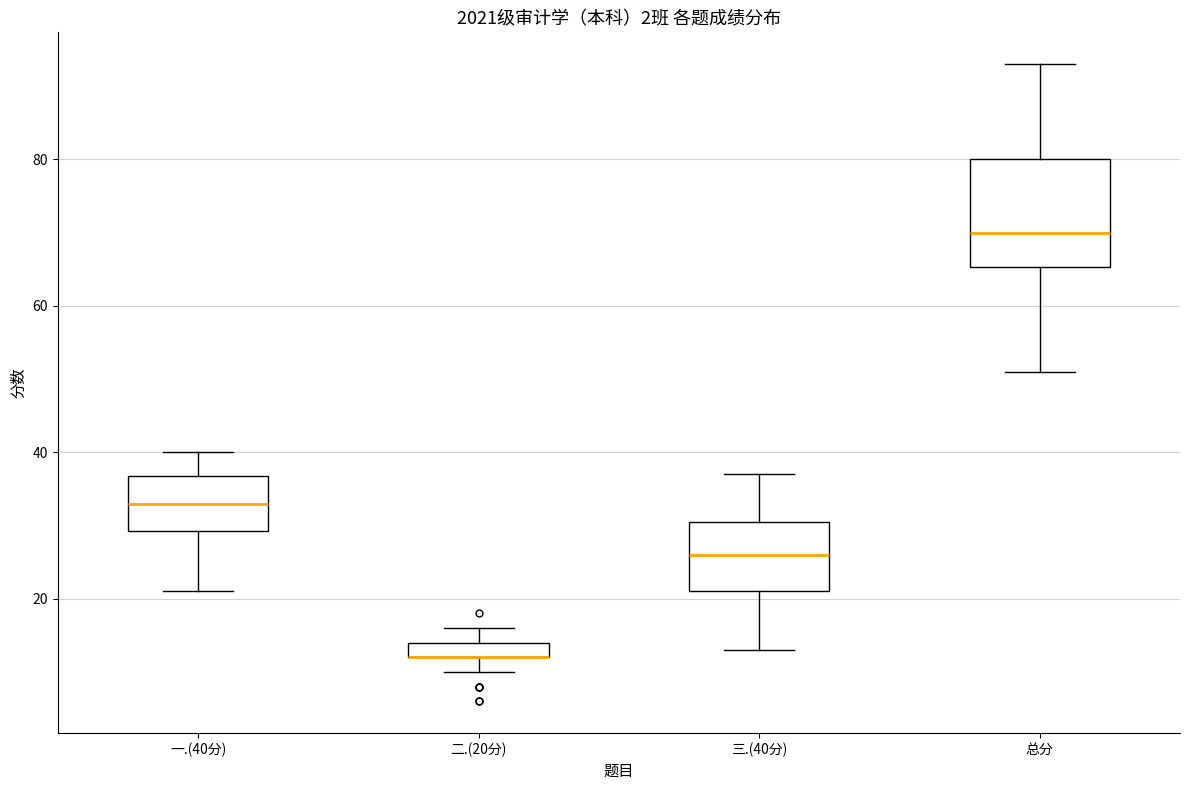

Comparing the boxes themselves (not the whiskers), which one is the tallest?

总分